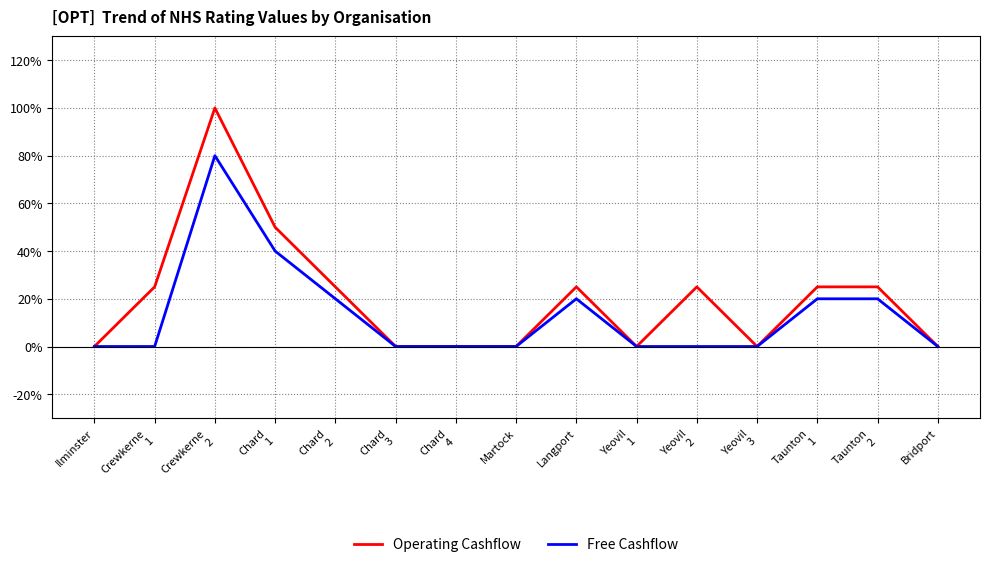

Count the Free Cashflow values in the range 0 to 20.

13